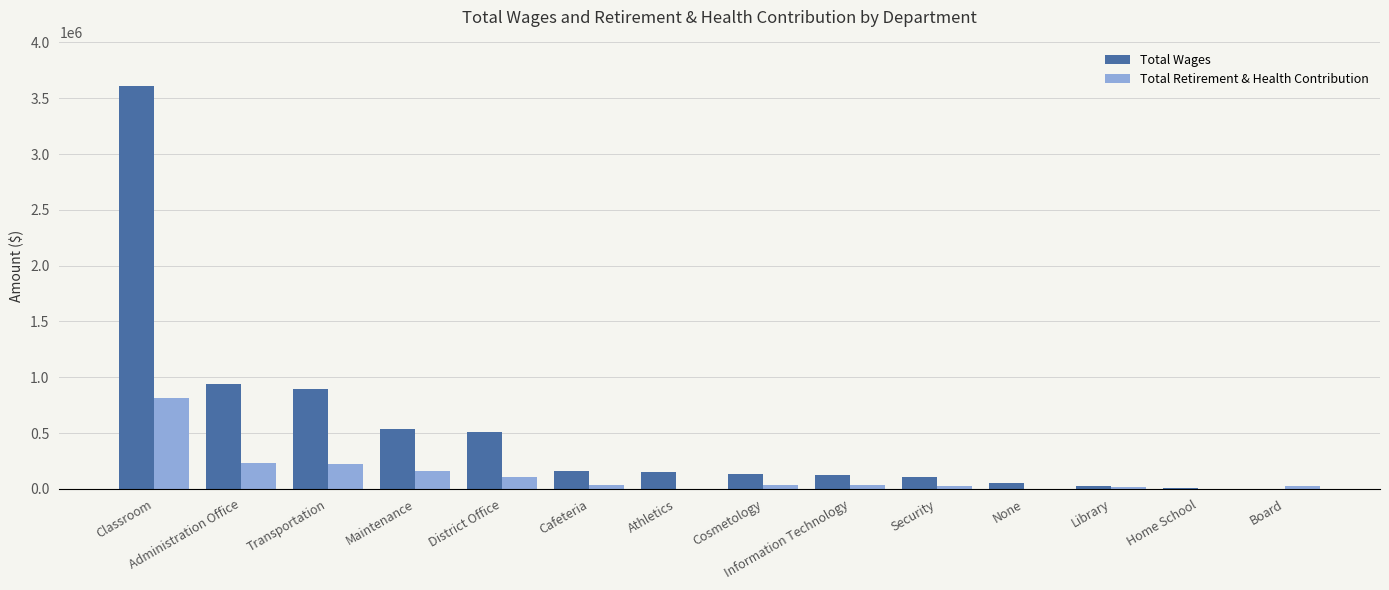

Which series has the largest total across all categories?

Total Wages